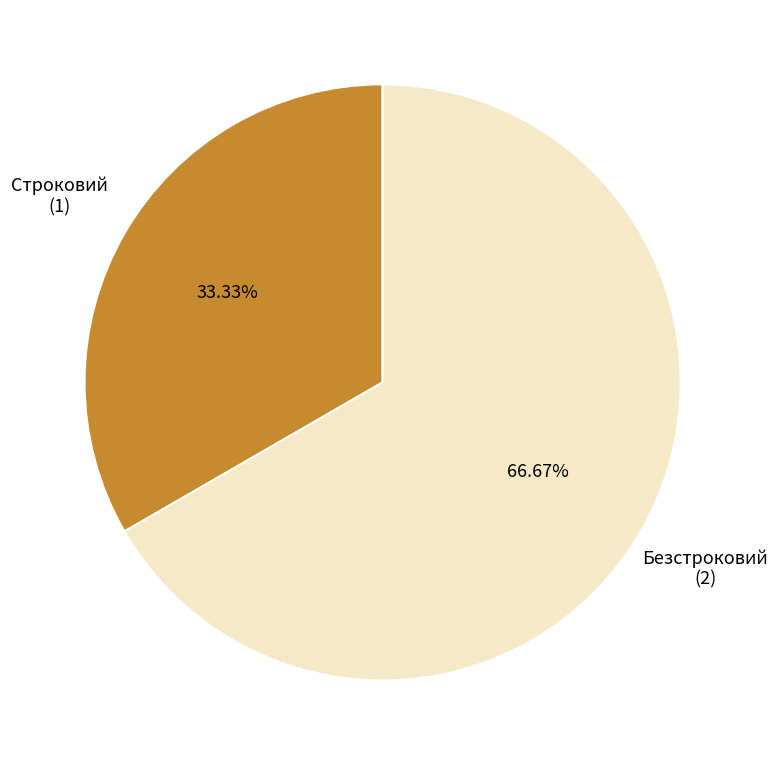

Count the number of slices in the pie.

2